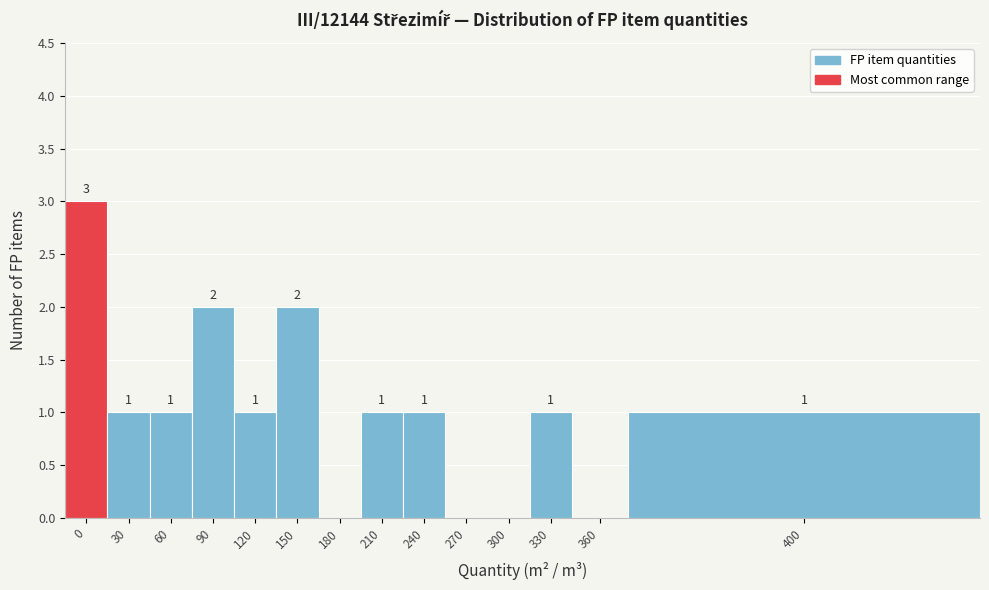

Reading left to right, what are all the values shown in this chart?

0=3	30=1	60=1	90=2	120=1	150=2	180=0	210=1	240=1	270=0	300=0	330=1	360=0	400=1